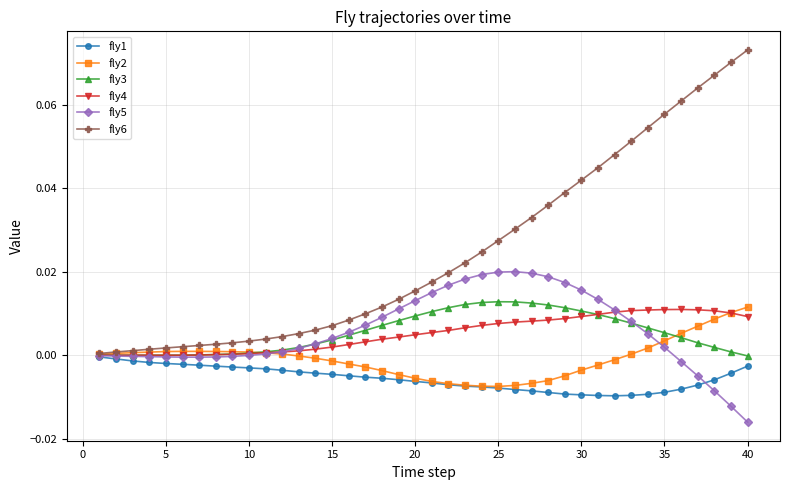

How many categories are shown in the chart?

40